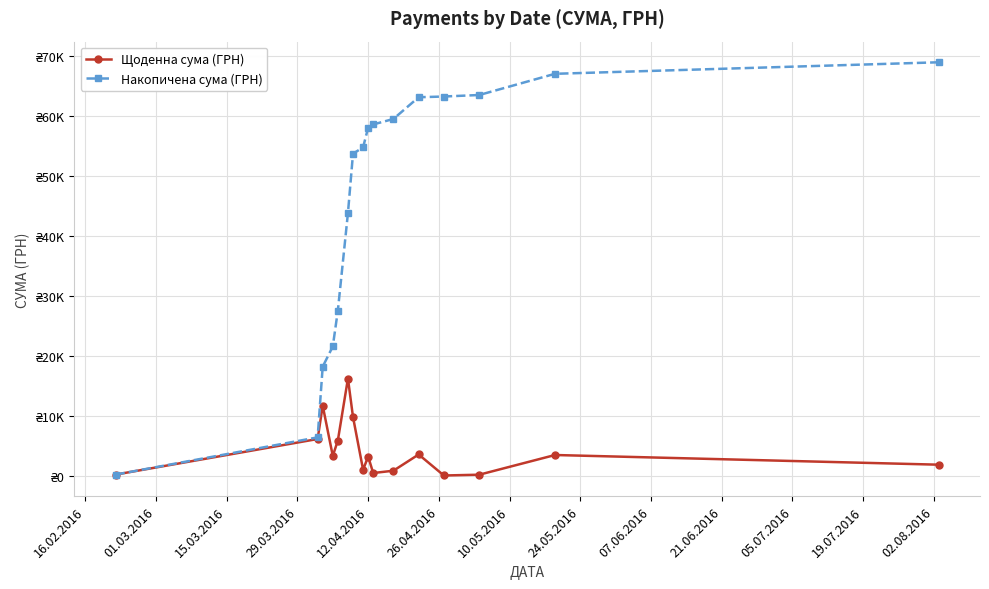

In Щоденна сума (ГРН), how many points are lower than both neighbors (excluding endpoints)?

4